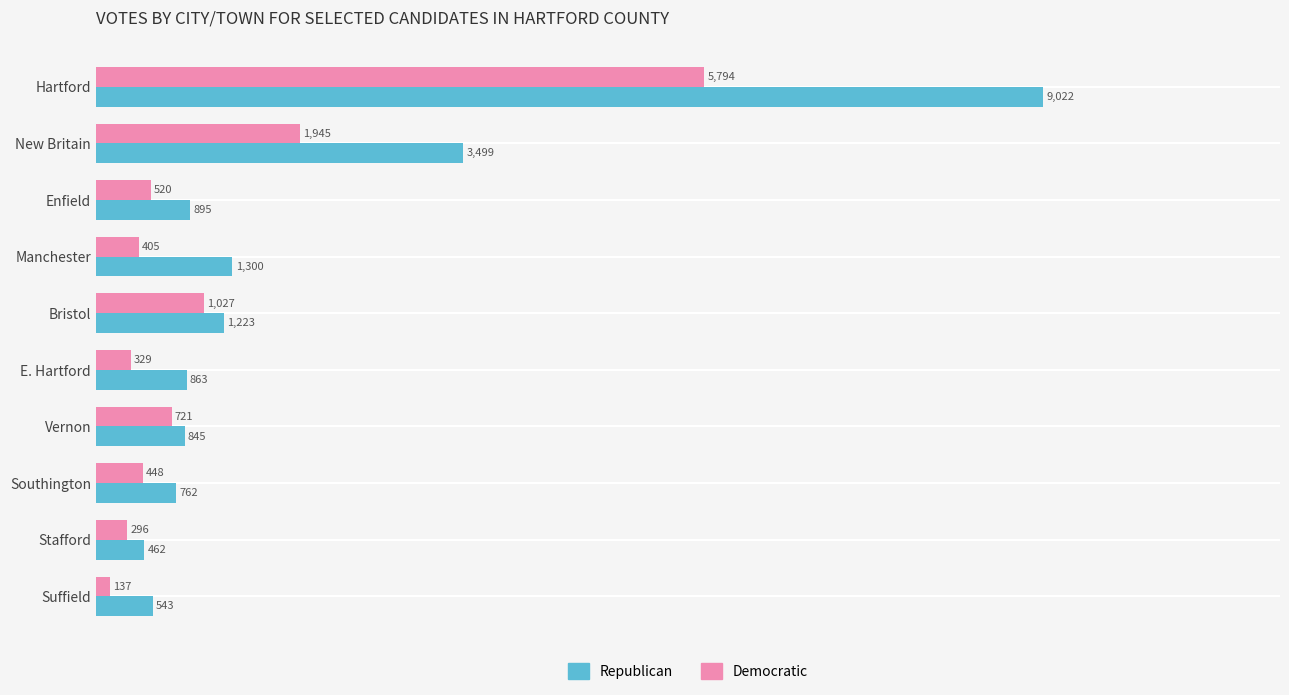

List the series in order of their peak value, highest first.

Republican, Democratic